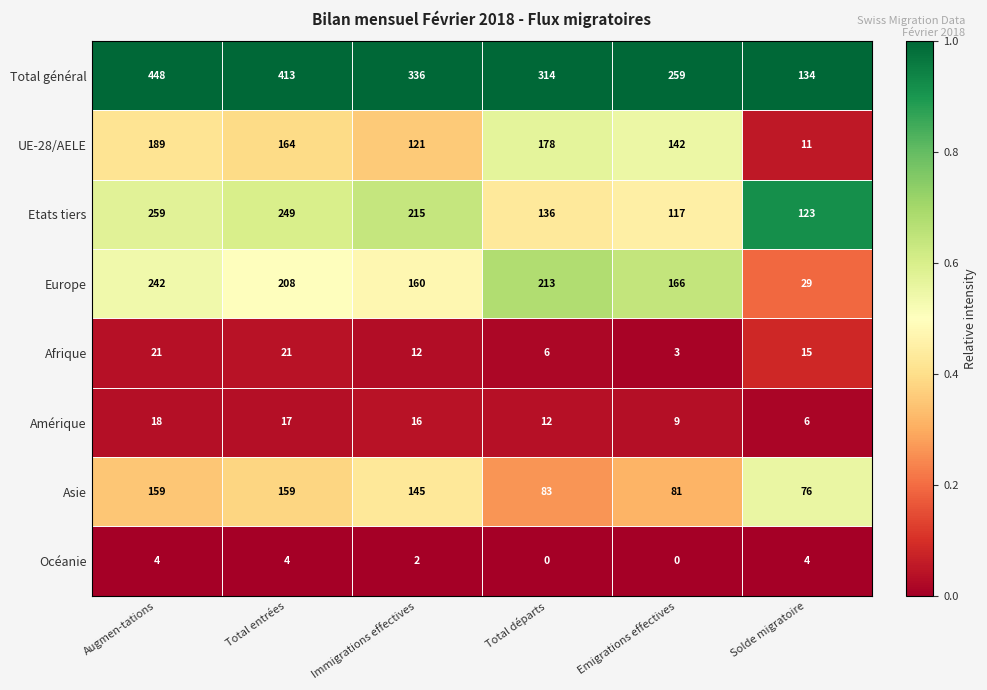

What is the difference between the maximum and second lowest values in the Total général series?

189